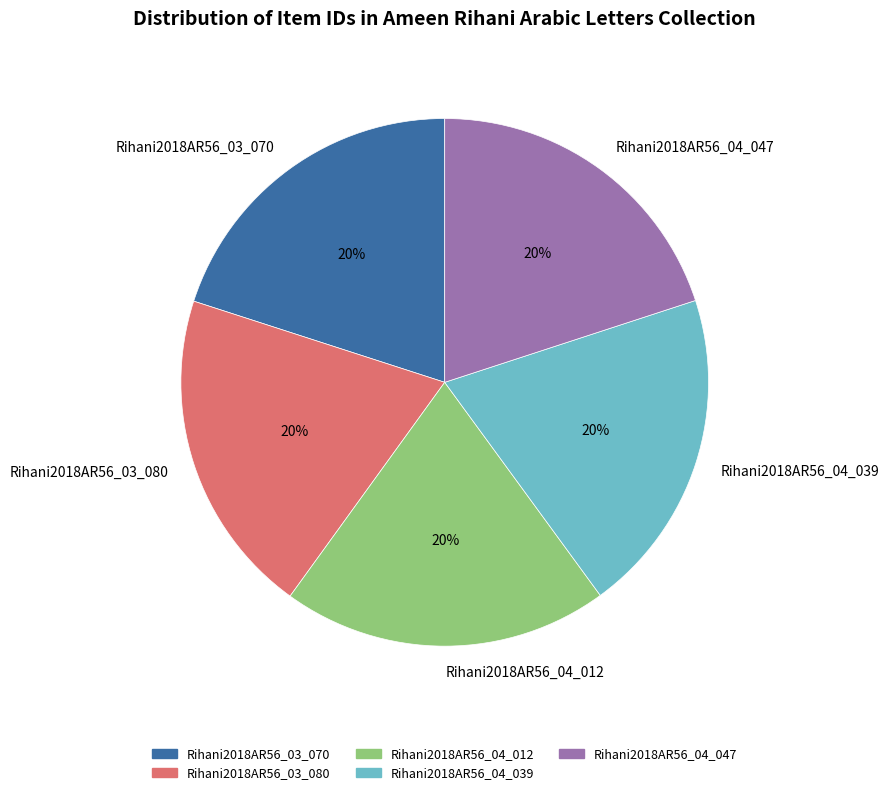

Does any single category account for the majority?

No